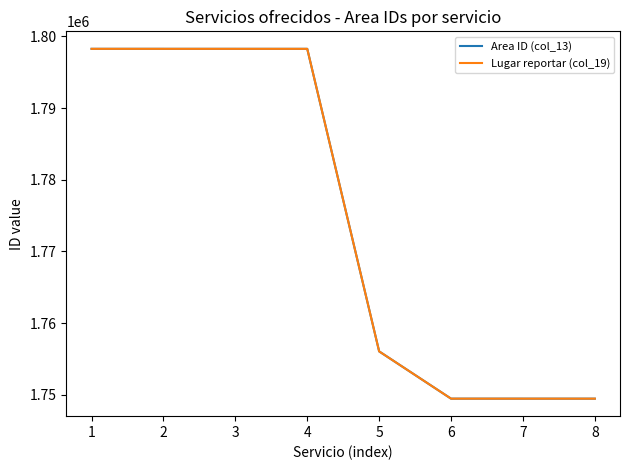

Does the chart have visible grid lines?

No